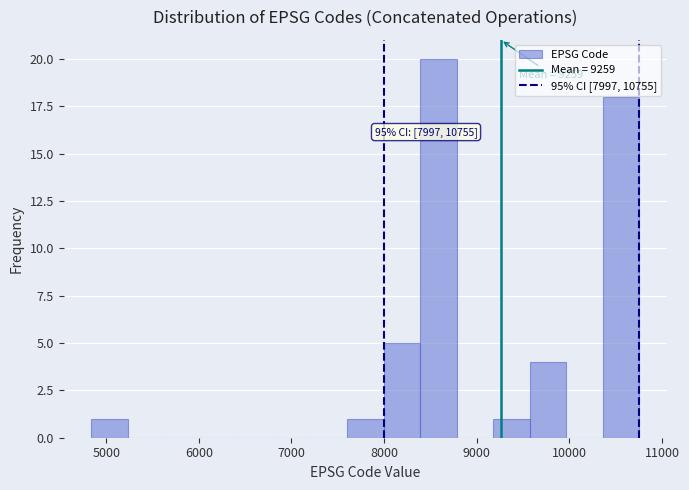

Read against the x-axis, roughly where is the centre of the tallest bar?

8600